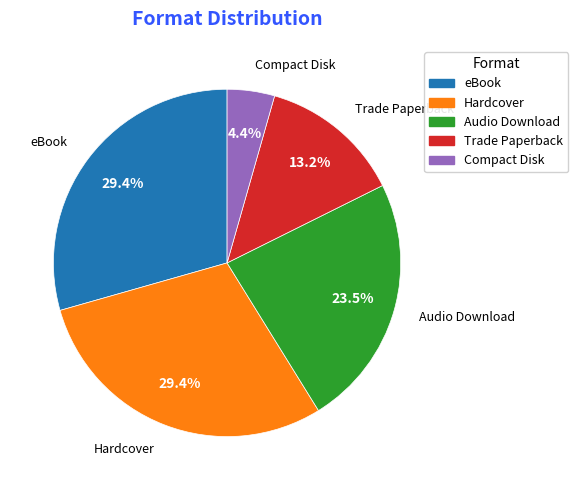

True or false: Hardcover accounts for 15% of the total.

False